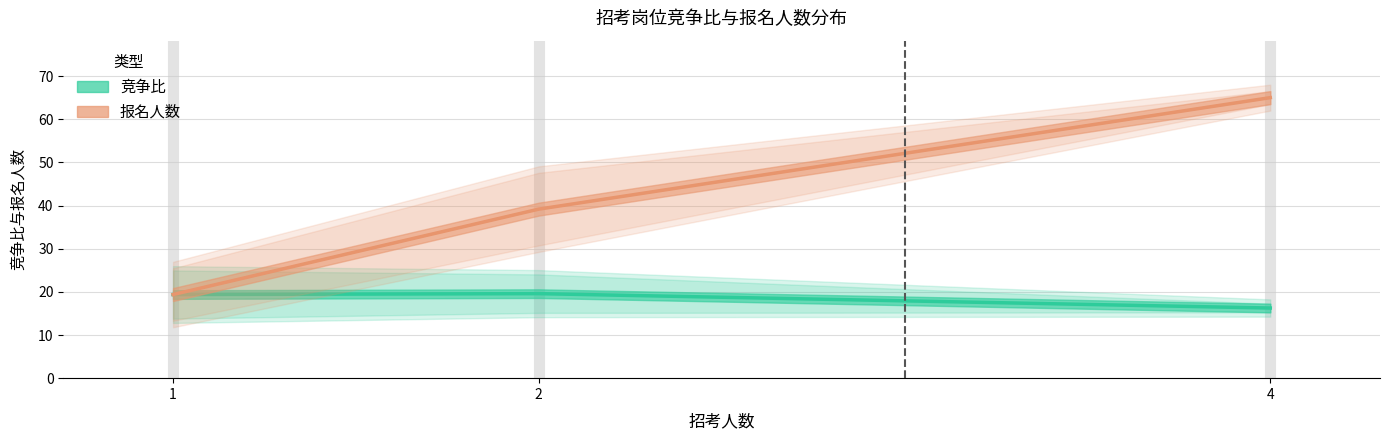

Is the value of 竞争比 at 2 greater than the value of 报名人数 at 1?

Yes